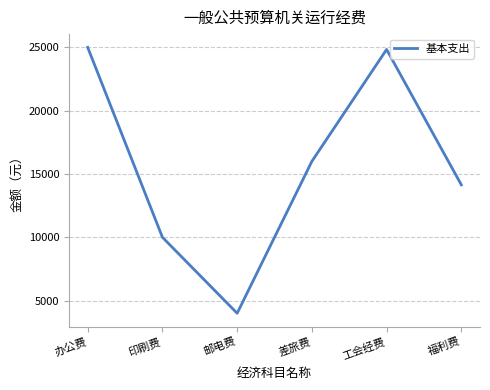

Which category has the lowest value across all series?

邮电费